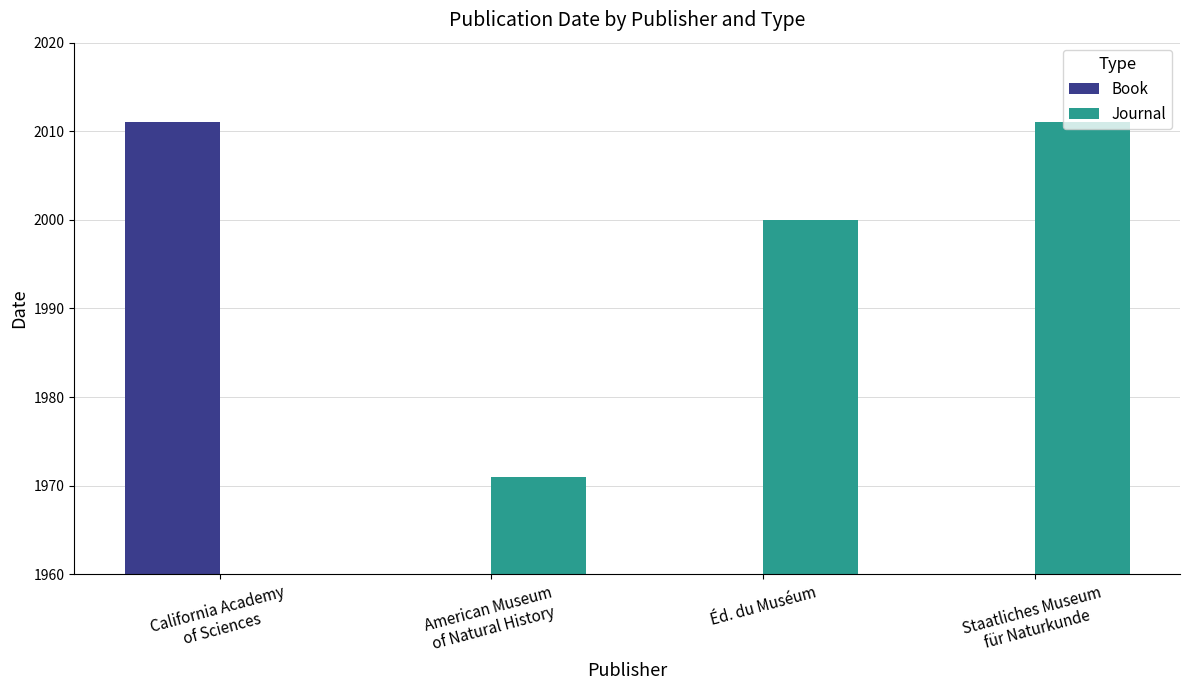

Which series has the largest total across all categories?

Journal